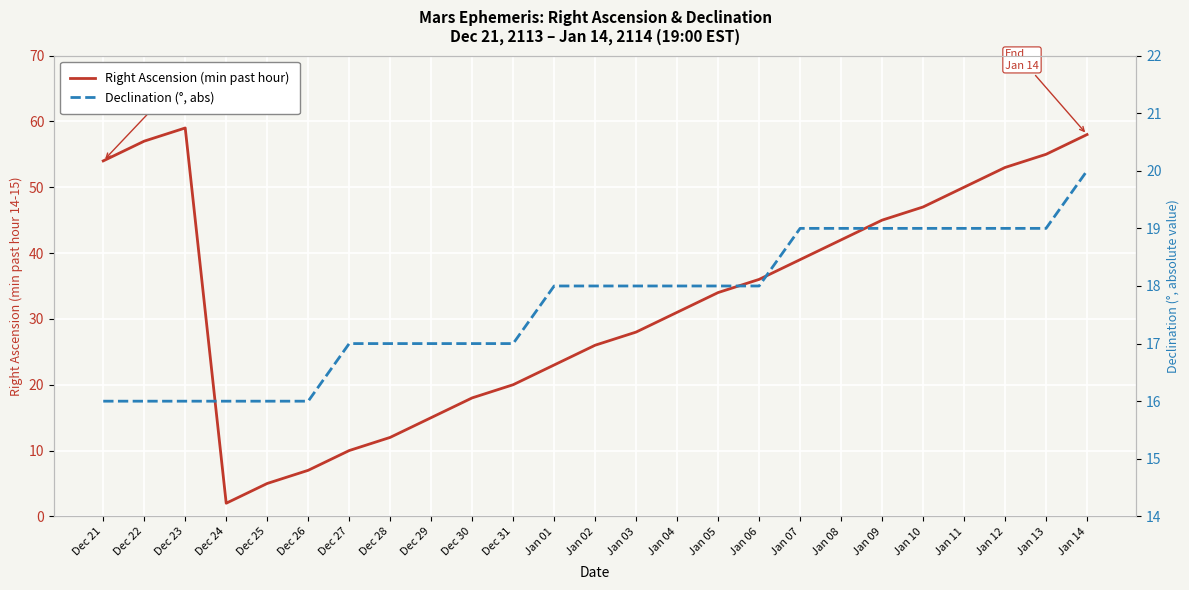

How many values in the Declination (°, abs) series exceed 18?

8